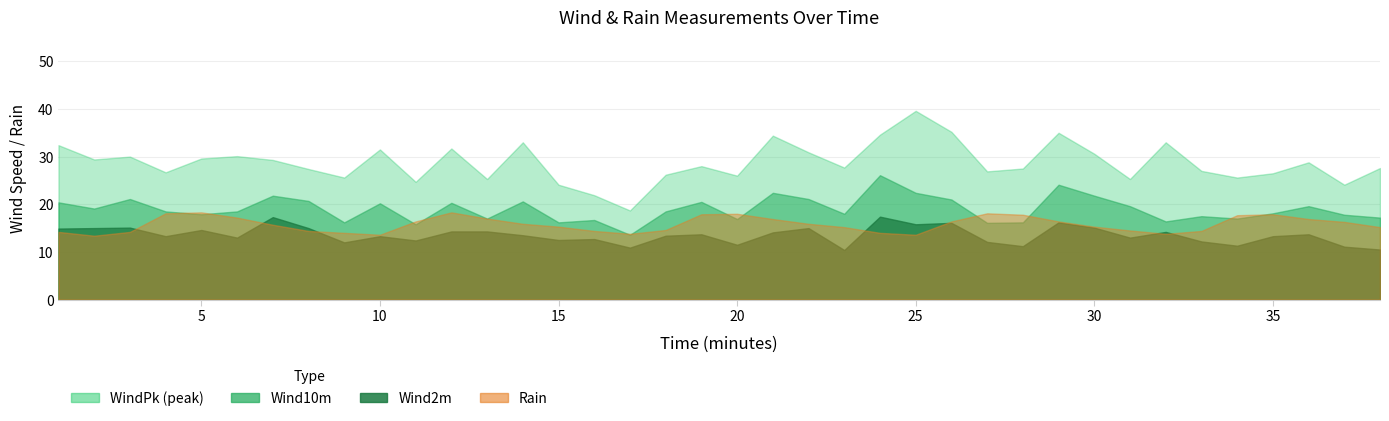

Is it true that Wind10m equals 28.5 at 9?

False